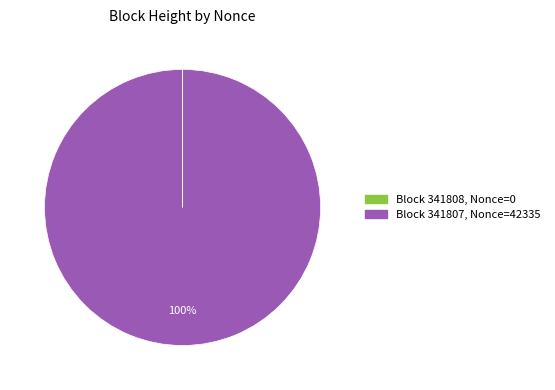

Does any single category account for the majority?

Yes